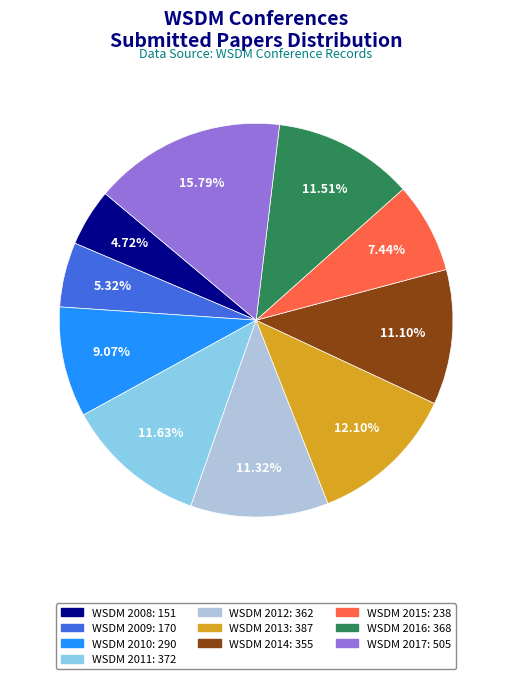

Combined, do WSDM 2011 and WSDM 2012 account for over 50%?

No